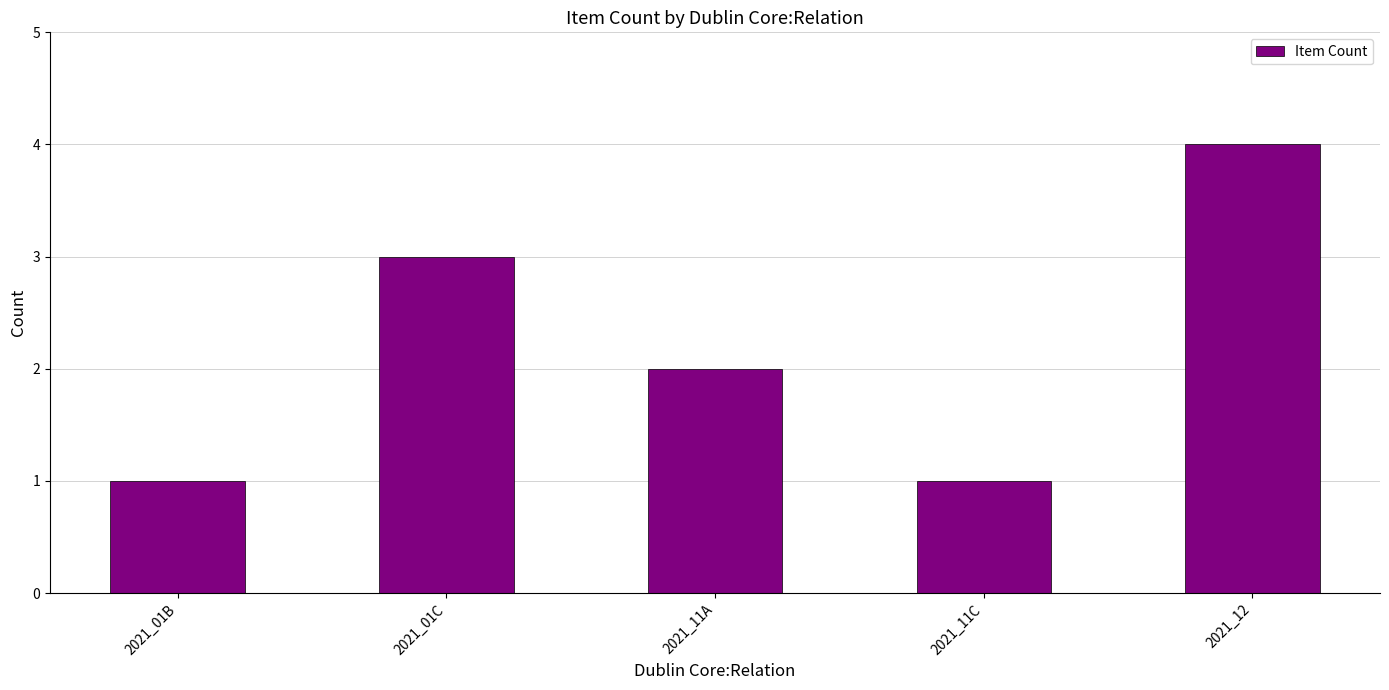

At which label is the value closest to 2?

2021_11A